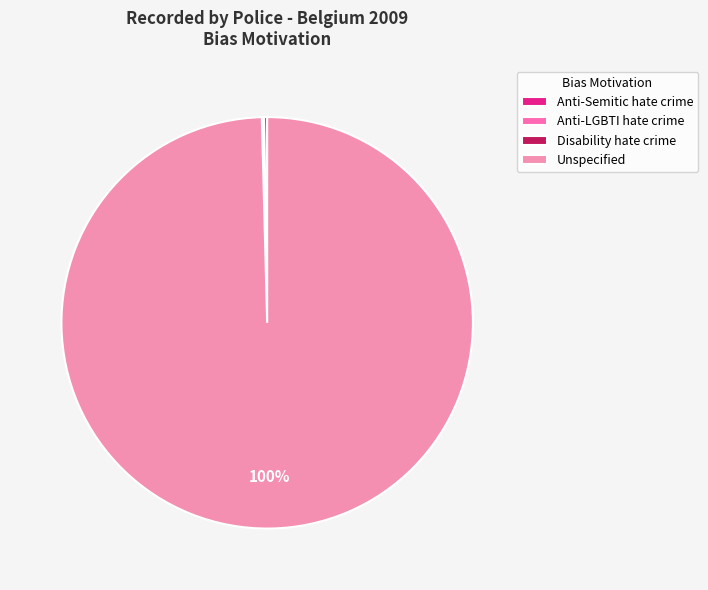

What is the ratio of the value at Unspecified to the value at Anti-LGBTI hate crime?

1193.0